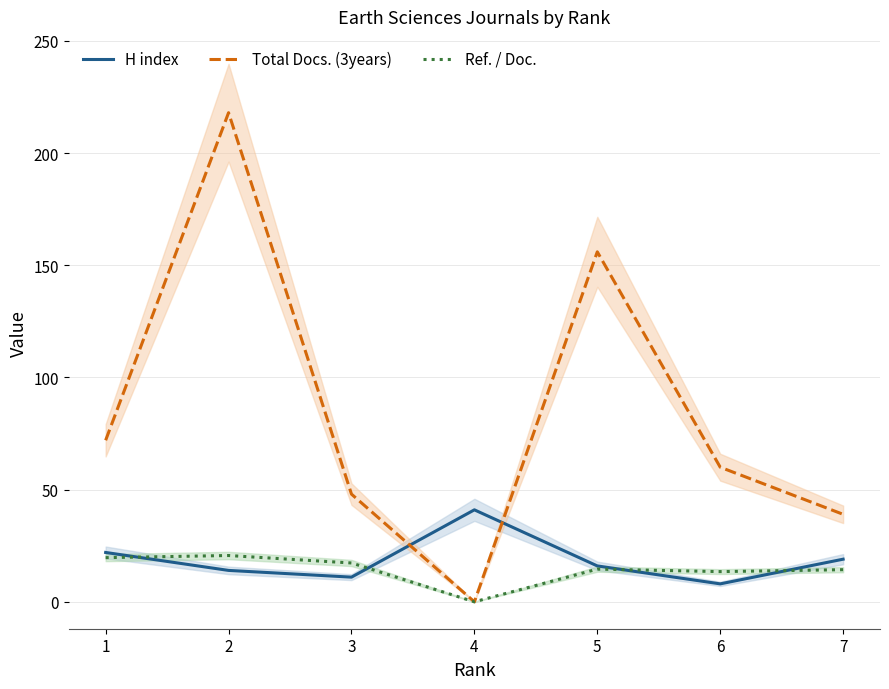

Is it true that Total Docs. (3years) equals 10.3 at 3?

False